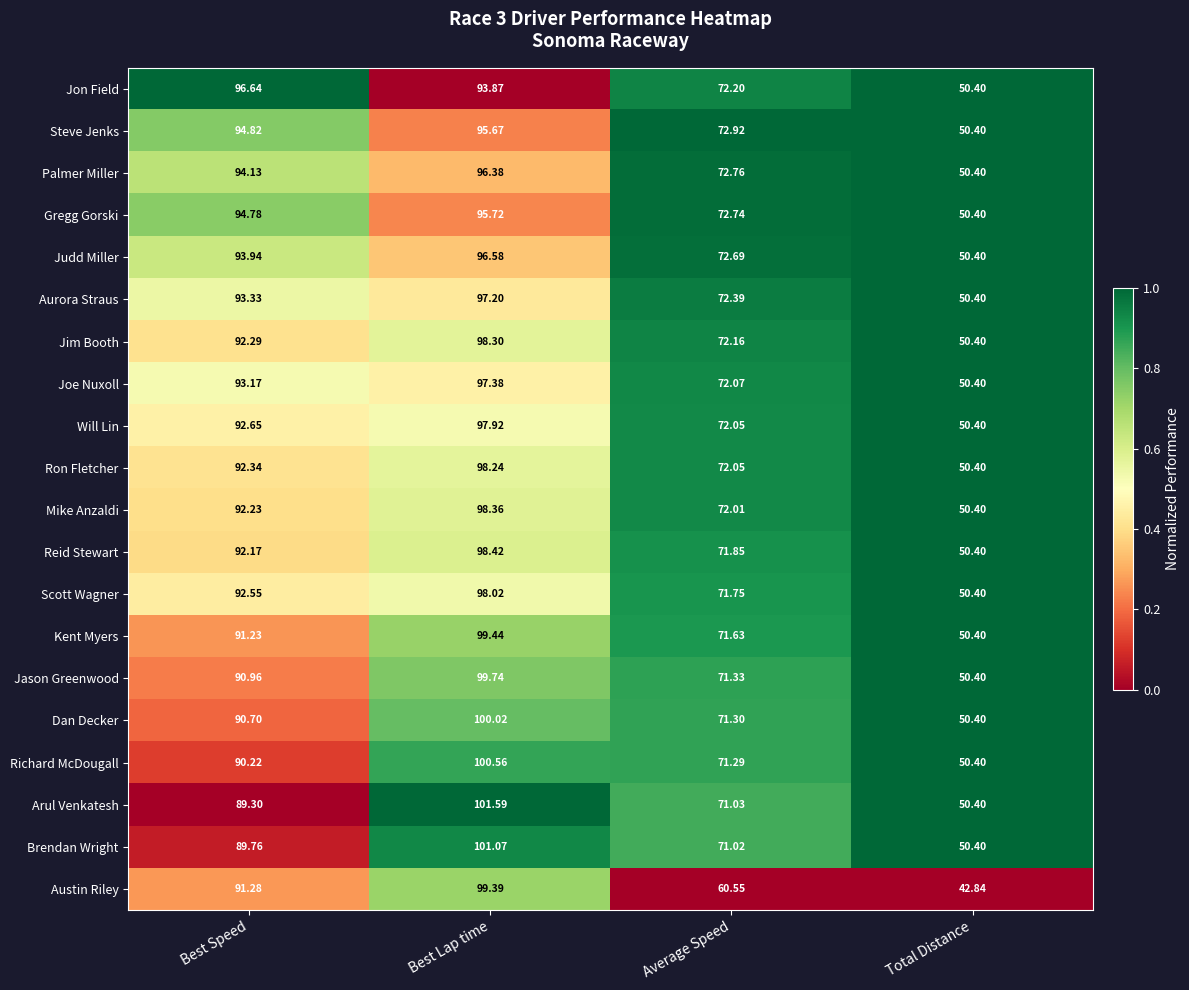

List the series in order of their peak value, highest first.

Arul Venkatesh, Brendan Wright, Richard McDougall, Dan Decker, Jason Greenwood, Kent Myers, Austin Riley, Reid Stewart, Mike Anzaldi, Jim Booth, Ron Fletcher, Scott Wagner, Will Lin, Joe Nuxoll, Aurora Straus, Jon Field, Judd Miller, Palmer Miller, Gregg Gorski, Steve Jenks